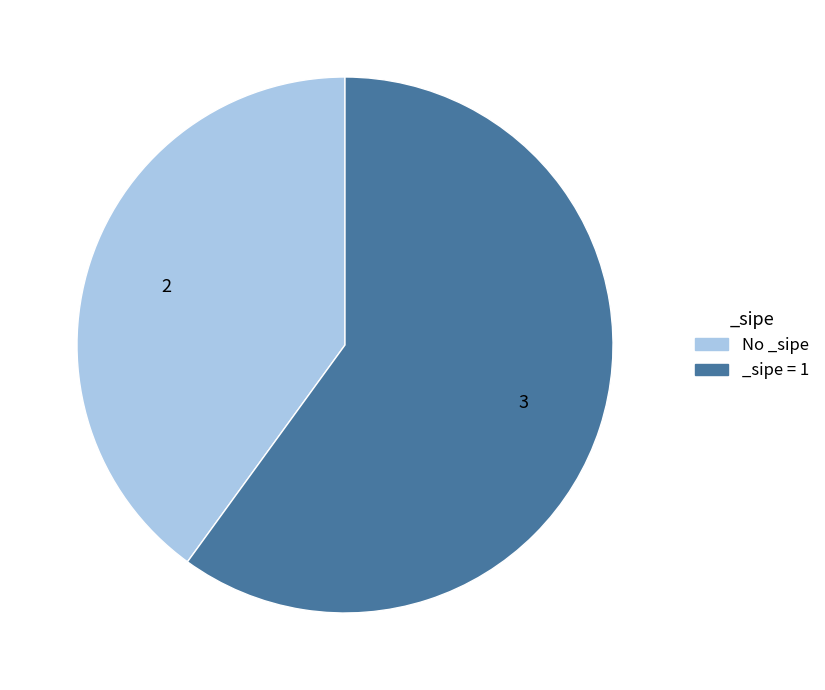

Is the sum of _sipe = 1 and No _sipe greater than half?

Yes